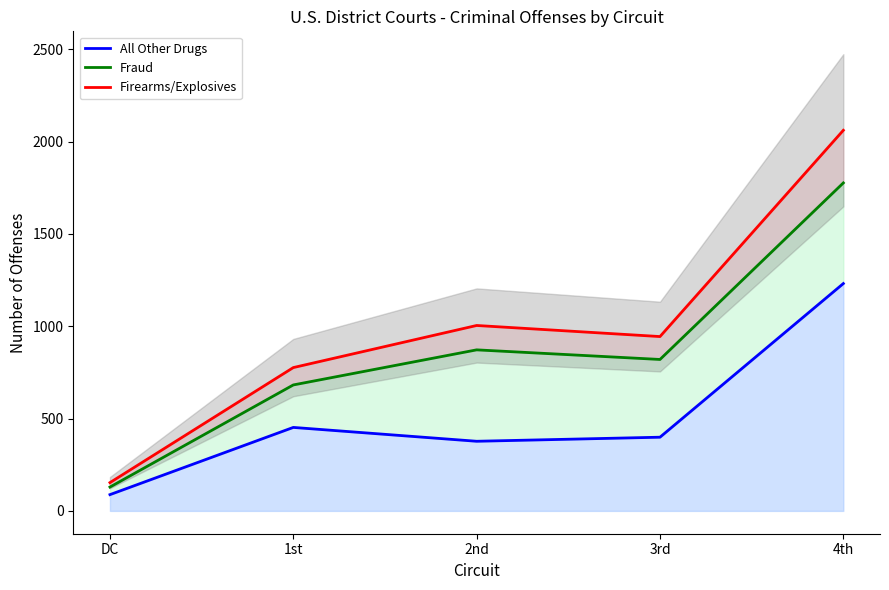

Is it true that Firearms/Explosives equals 290 at 3rd?

False